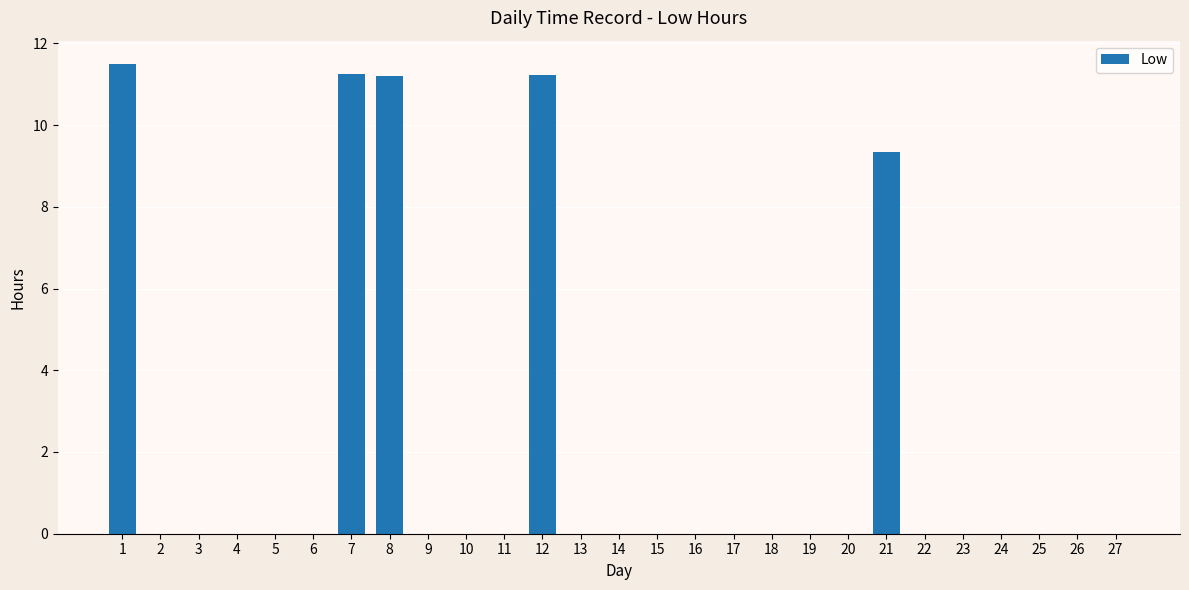

How many data points does each series have?

27